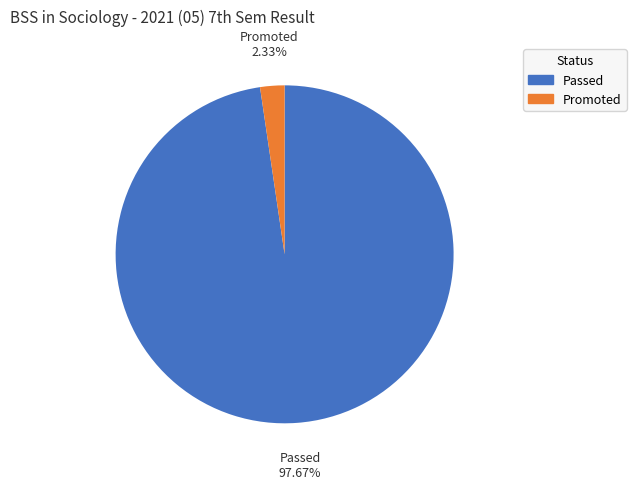

Is it true that Passed is 98% of the pie?

True